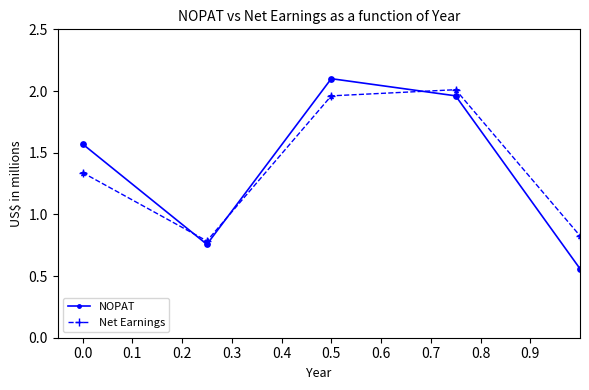

Which series has the widest spread of values?

NOPAT